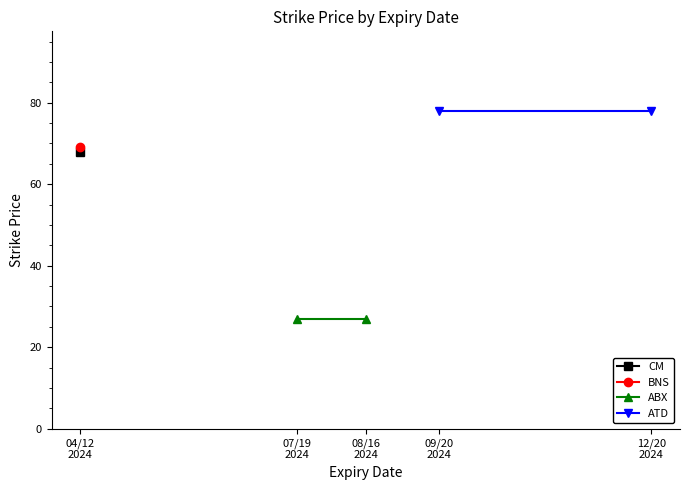

What is the greatest value displayed?

78